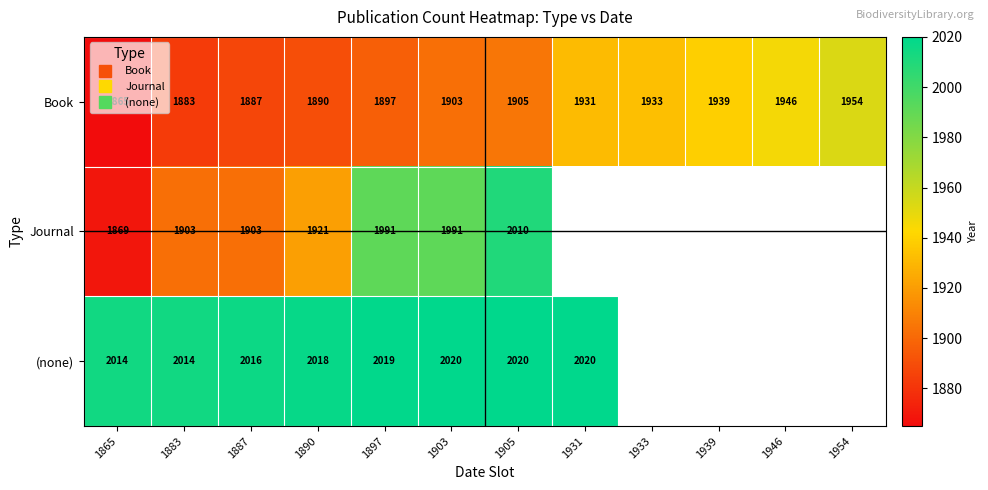

Between 1890 and 1887, which is larger?

1890